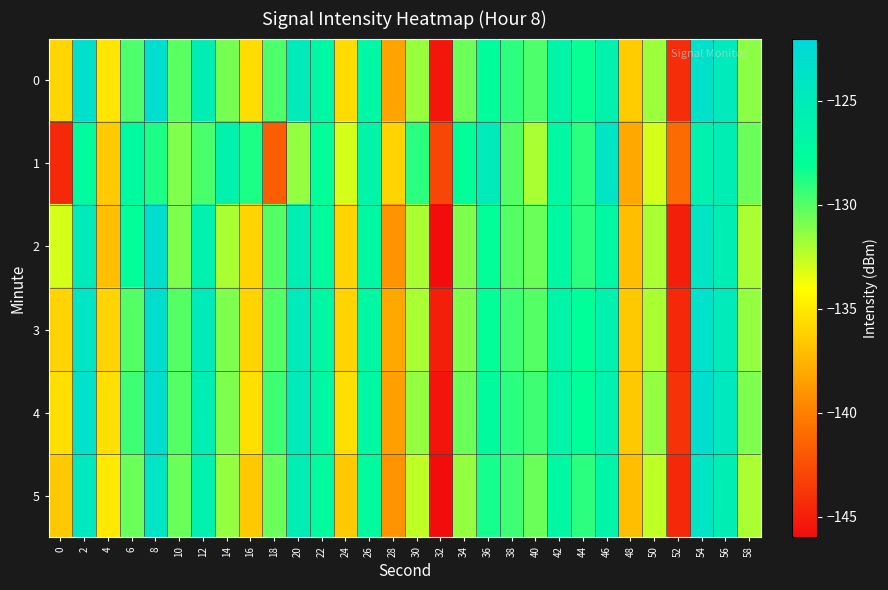

At which category is the sum across all series the highest?

54